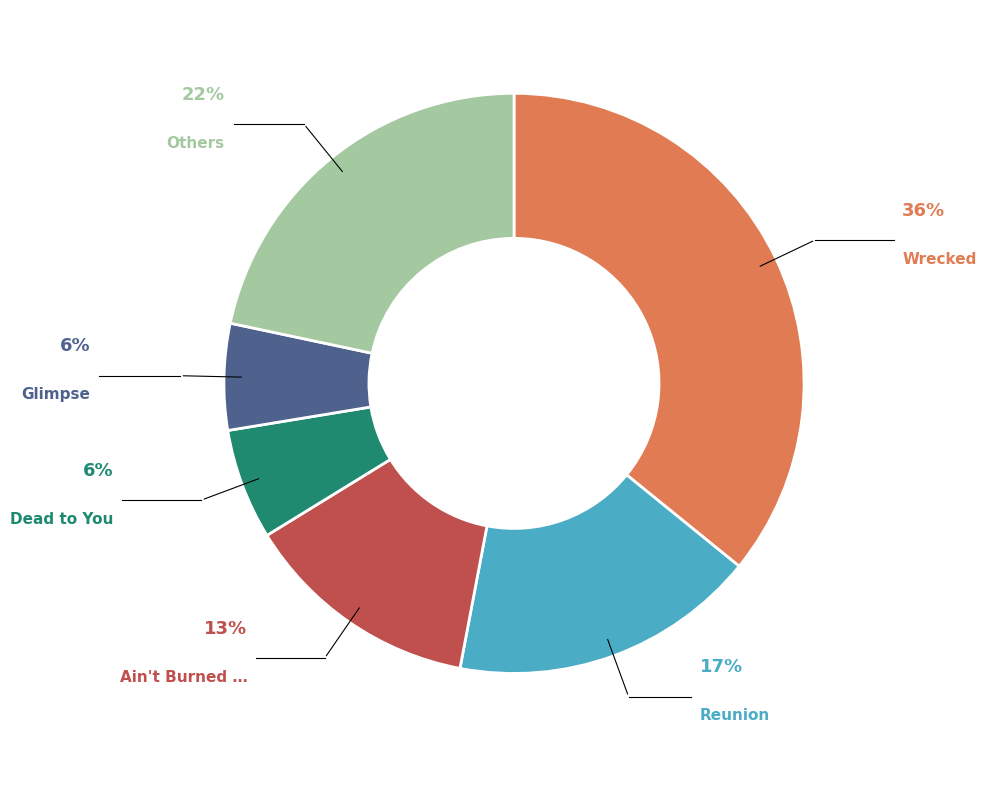

Is there any slice that represents more than half of the pie?

No